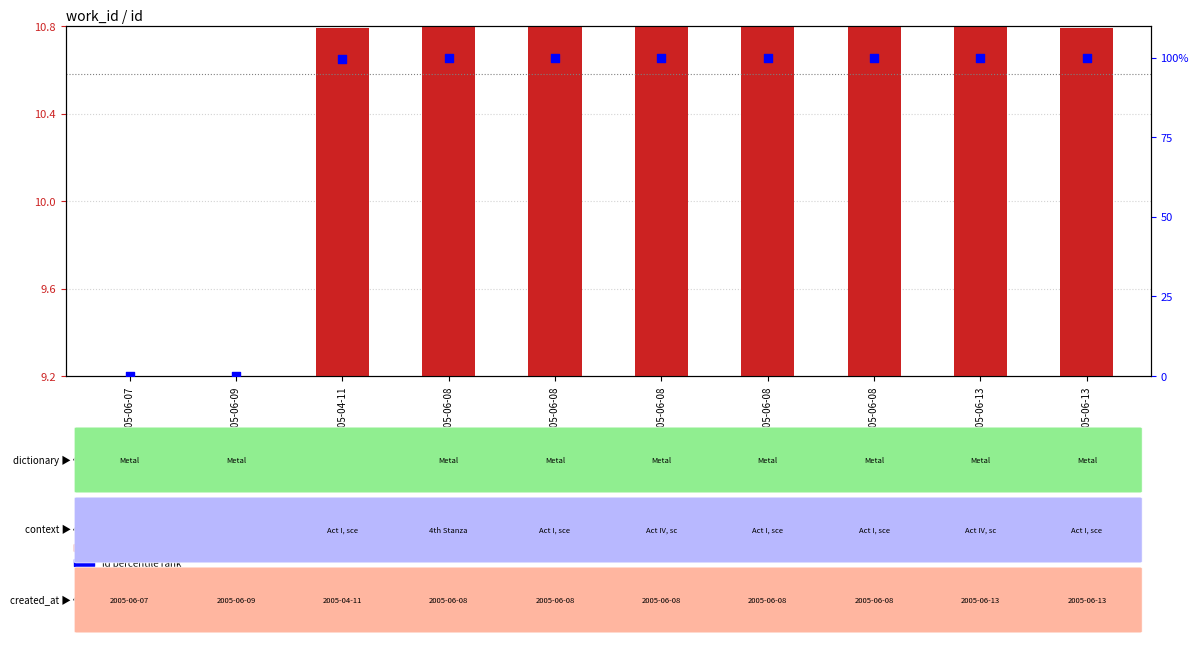

Which series has the largest Y range (max minus min)?

id (percentile rank)